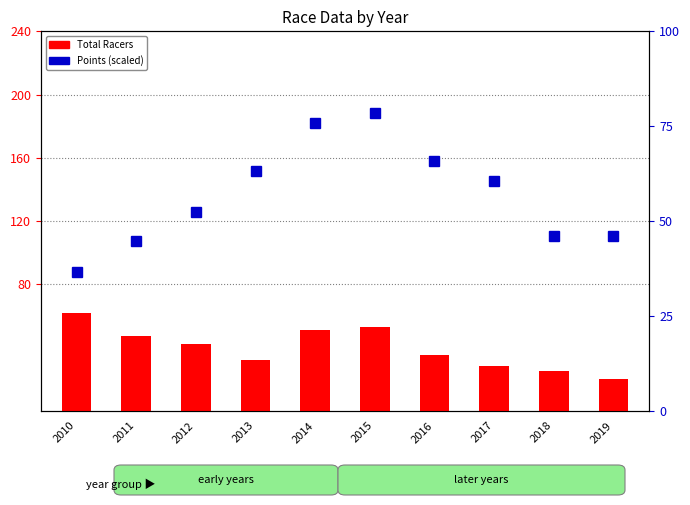

How many data points in Total Racers are above 42?

4